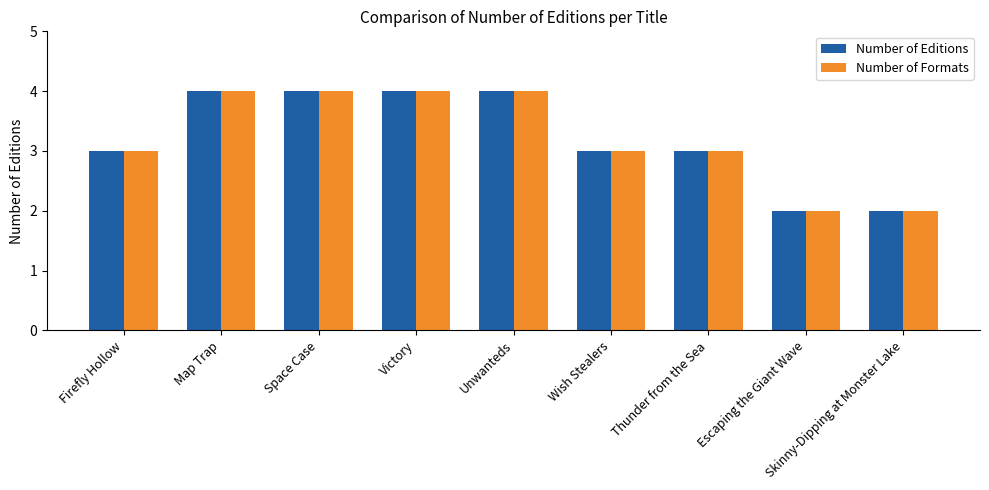

Count the number of categories in the chart.

9